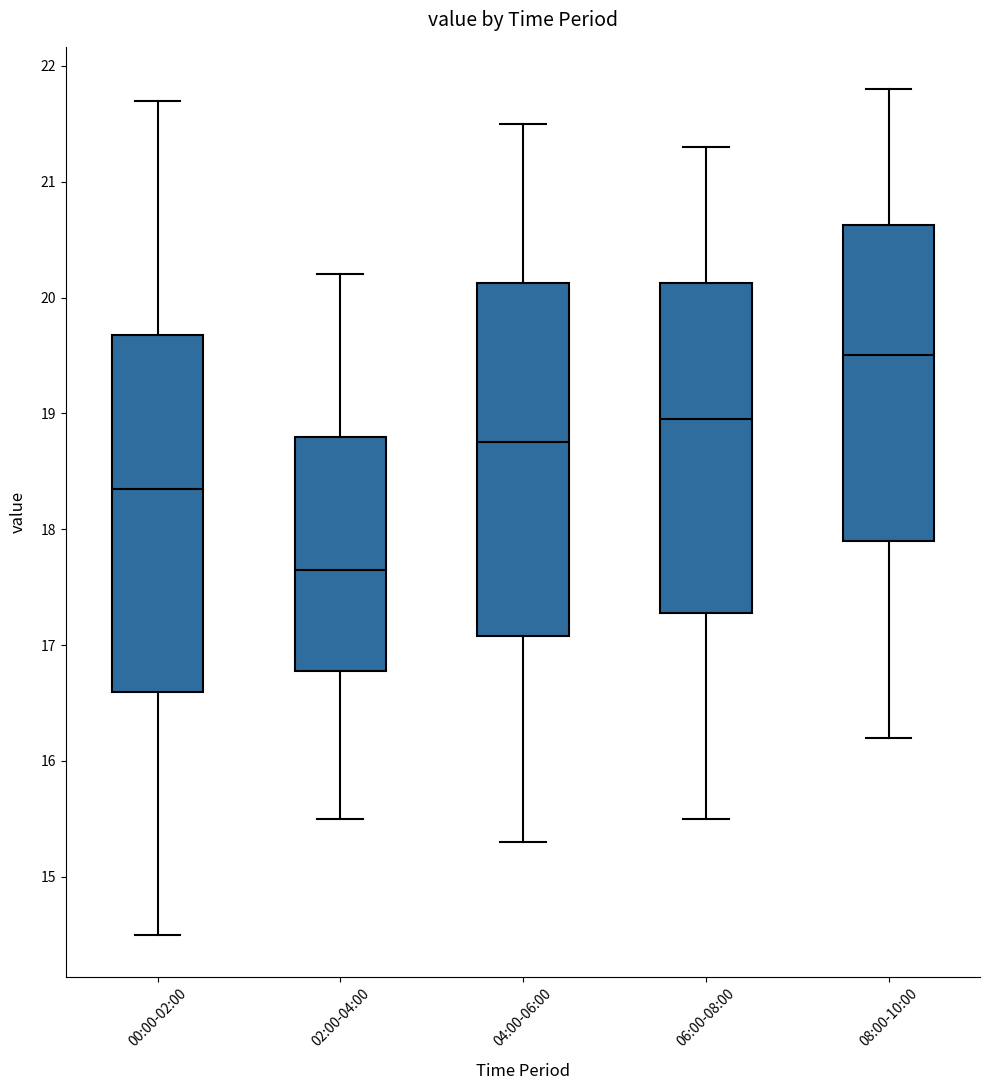

Which box has the highest median line?

08:00-10:00